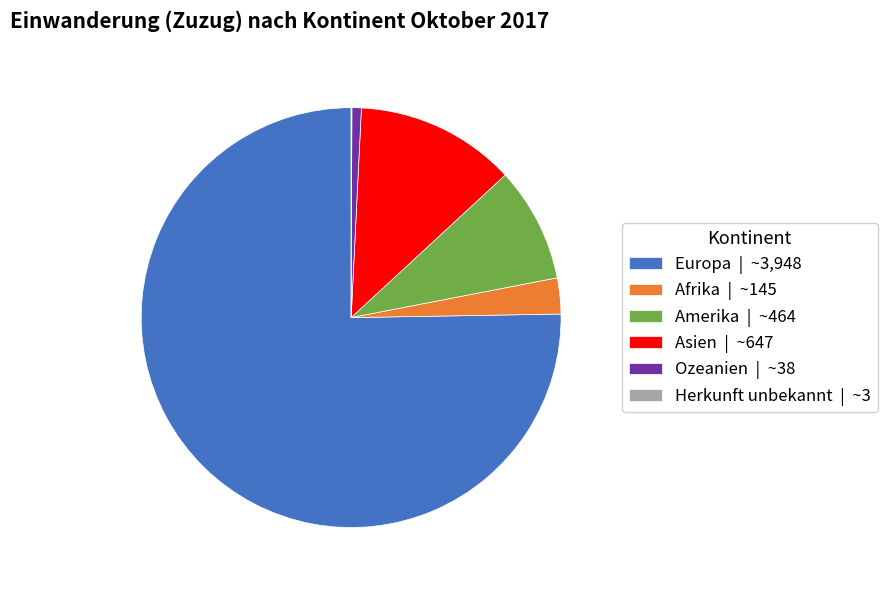

Does any single category account for the majority?

Yes